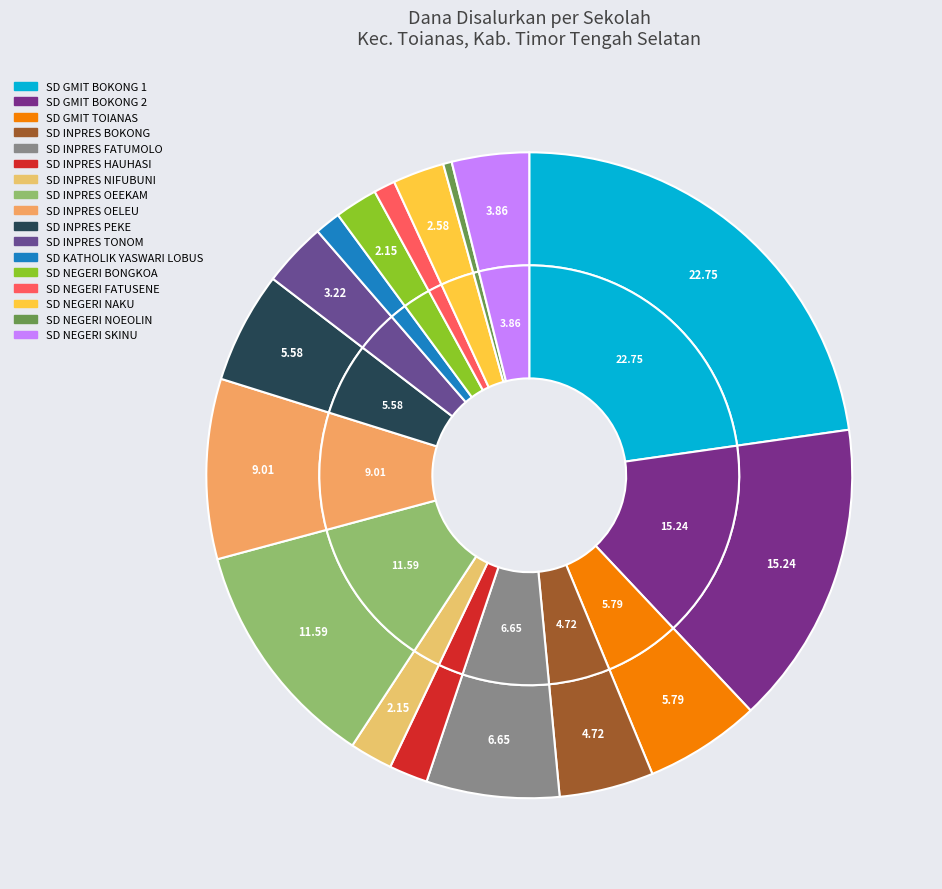

What is the largest slice in the pie chart?

SD GMIT BOKONG 1